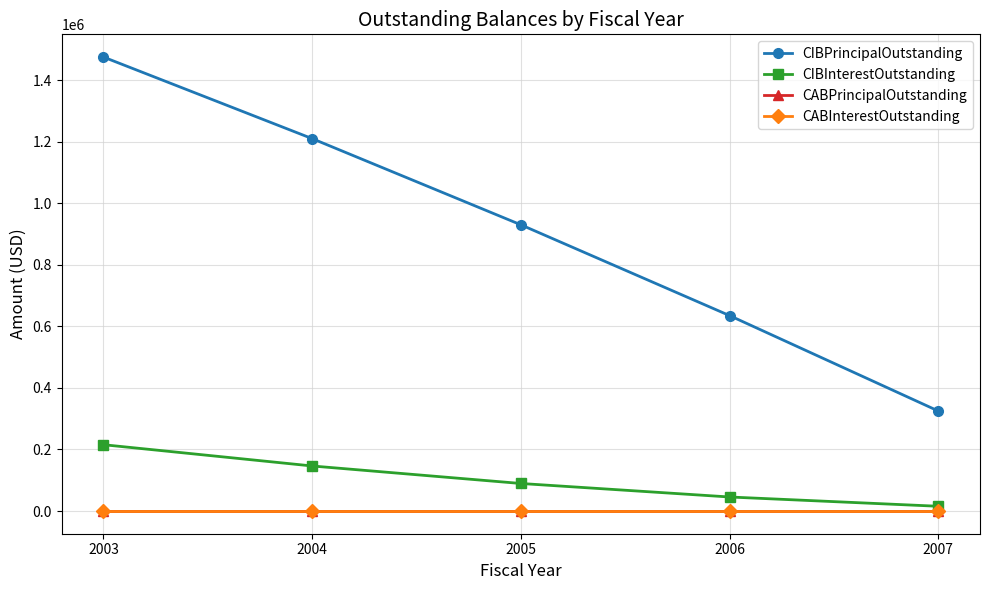

Is this an area chart (filled region under the line)?

No